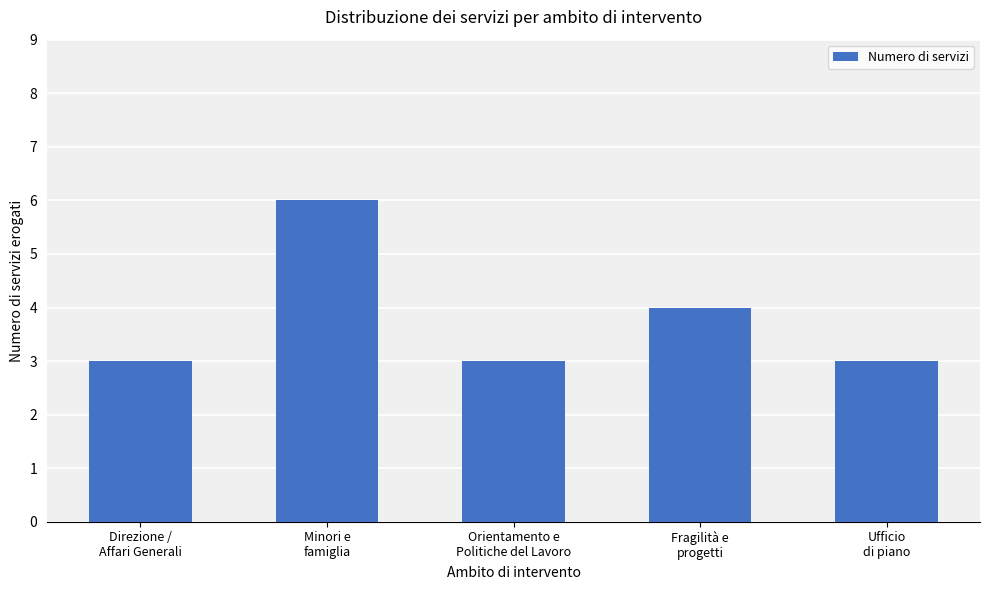

Count the number of categories in the chart.

5